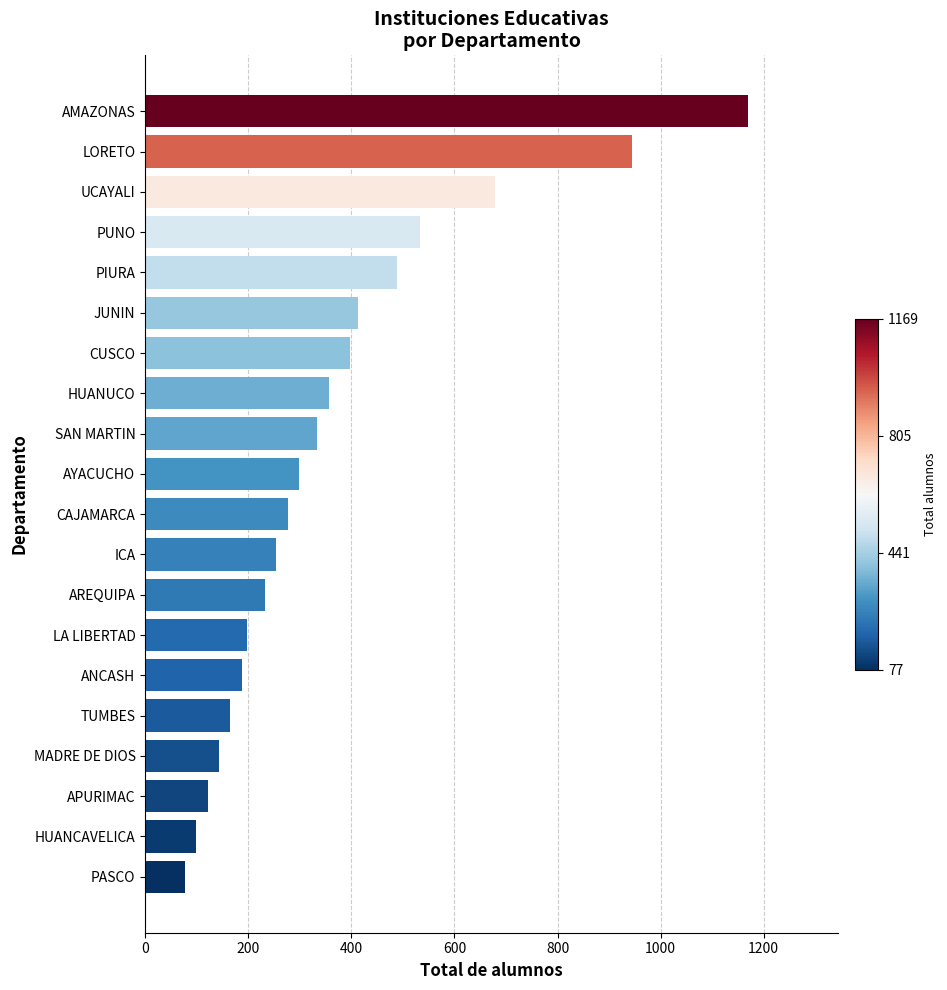

Rank the categories by value from highest to lowest.

AMAZONAS, LORETO, UCAYALI, PUNO, PIURA, JUNIN, CUSCO, HUANUCO, SAN MARTIN, AYACUCHO, CAJAMARCA, ICA, AREQUIPA, LA LIBERTAD, ANCASH, TUMBES, MADRE DE DIOS, APURIMAC, HUANCAVELICA, PASCO